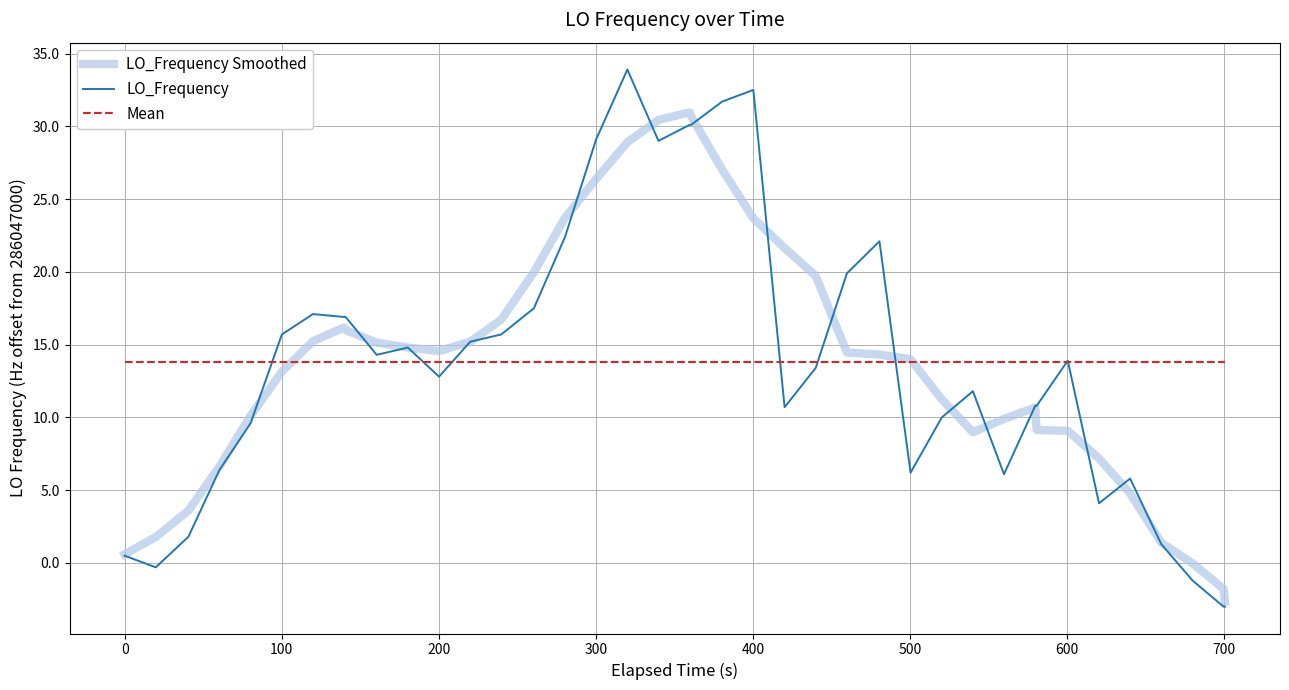

Which series has the widest spread of values?

LO_Frequency